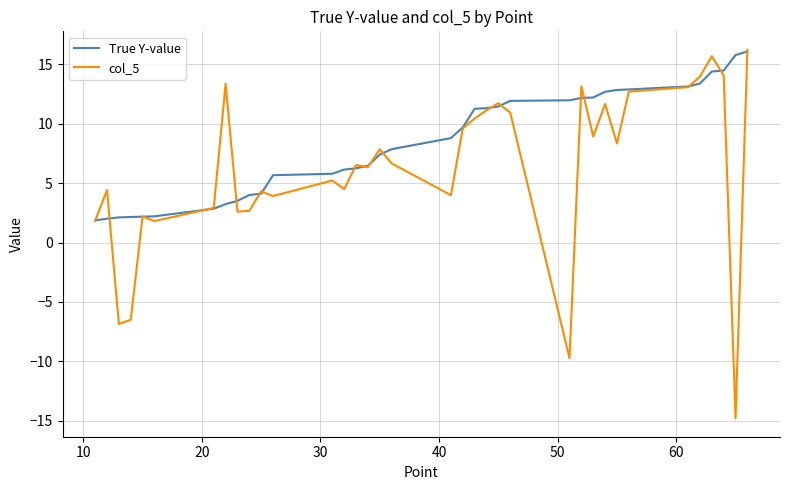

Count the number of data series in this chart.

2